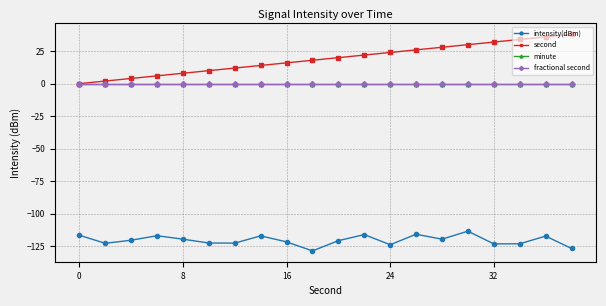

Does the chart display data point markers on the line(s)?

Yes